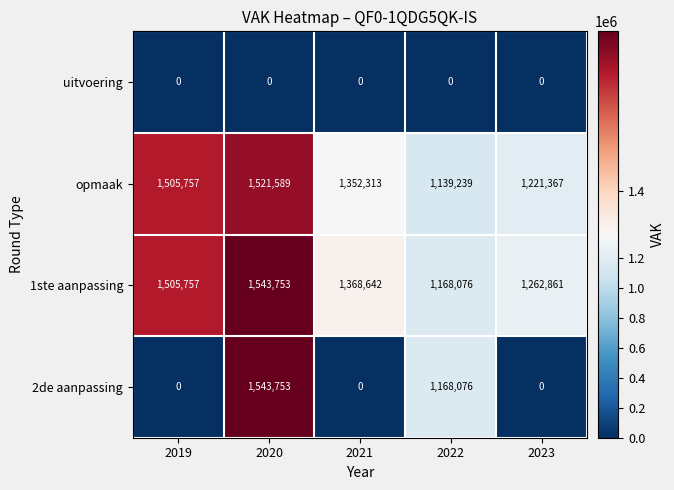

Count the number of categories in the chart.

5